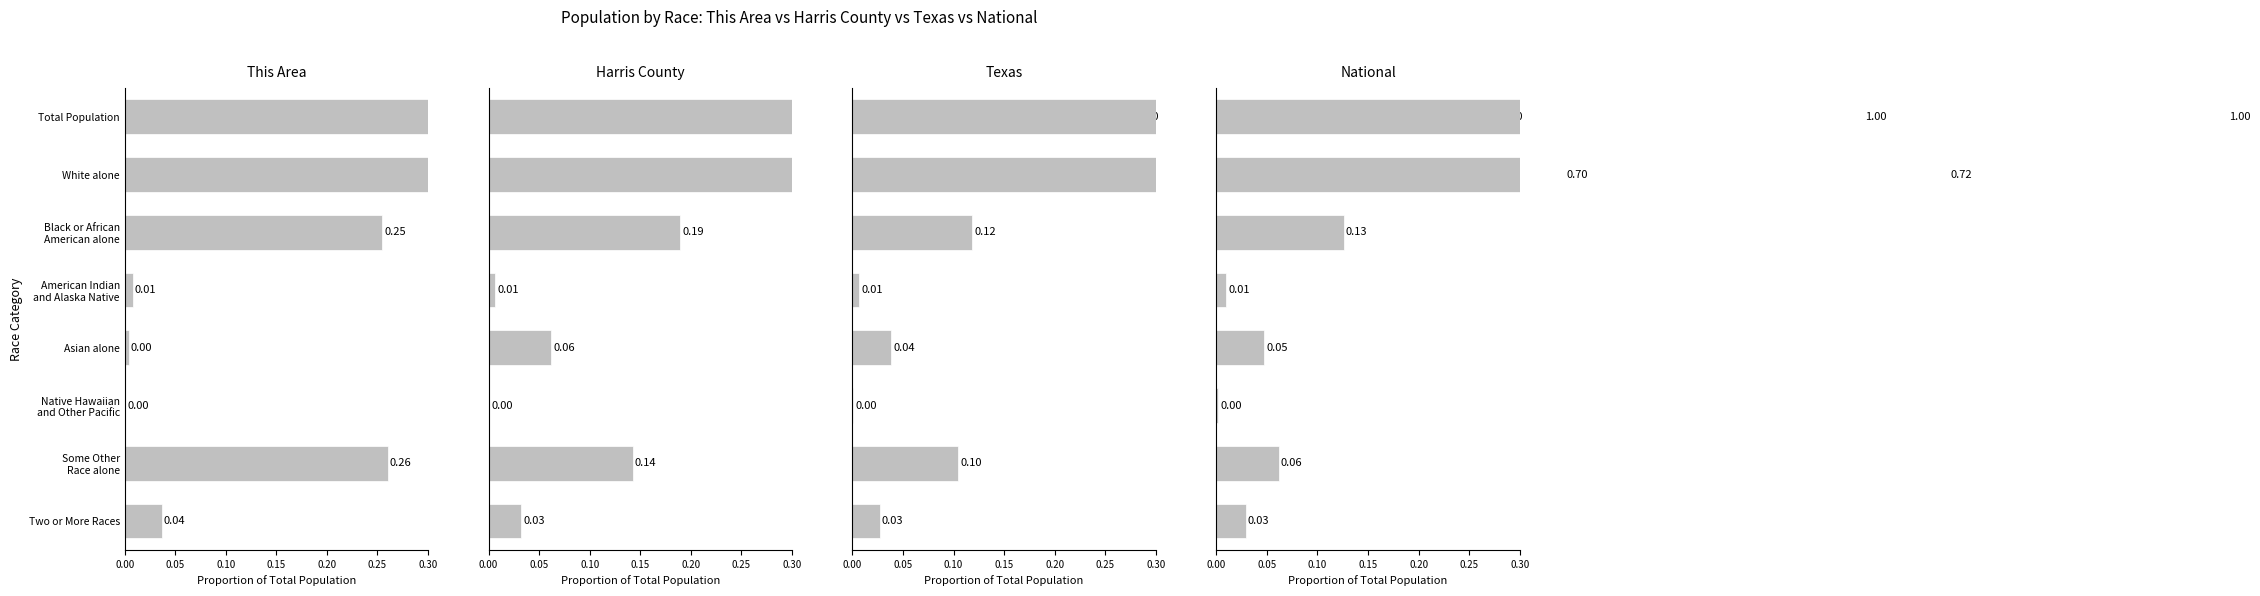

The This Area series shows 0.5 at Total Population. True or false?

False